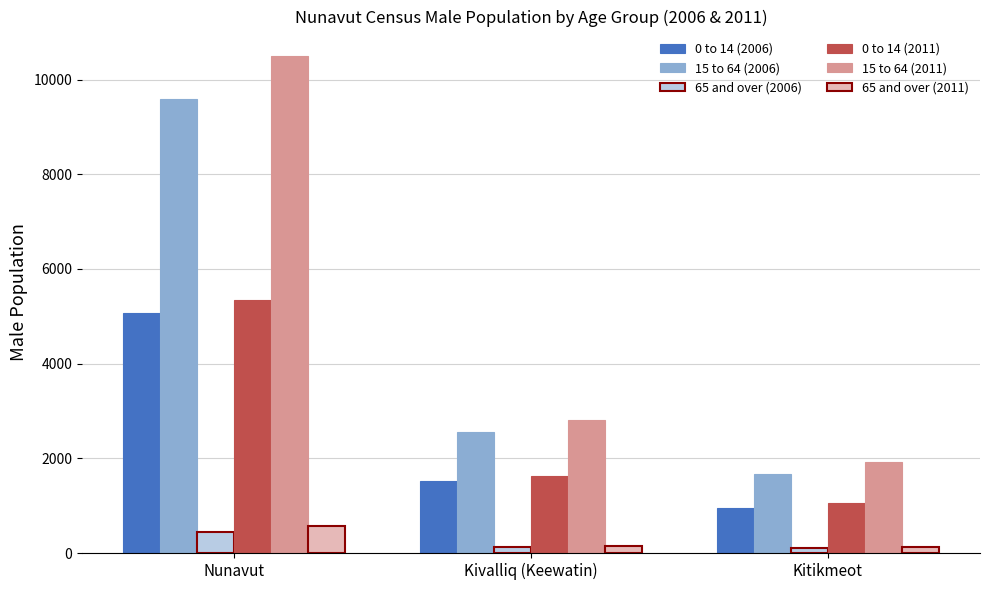

What is the average value of the 0 to 14 (2011) series?

2670